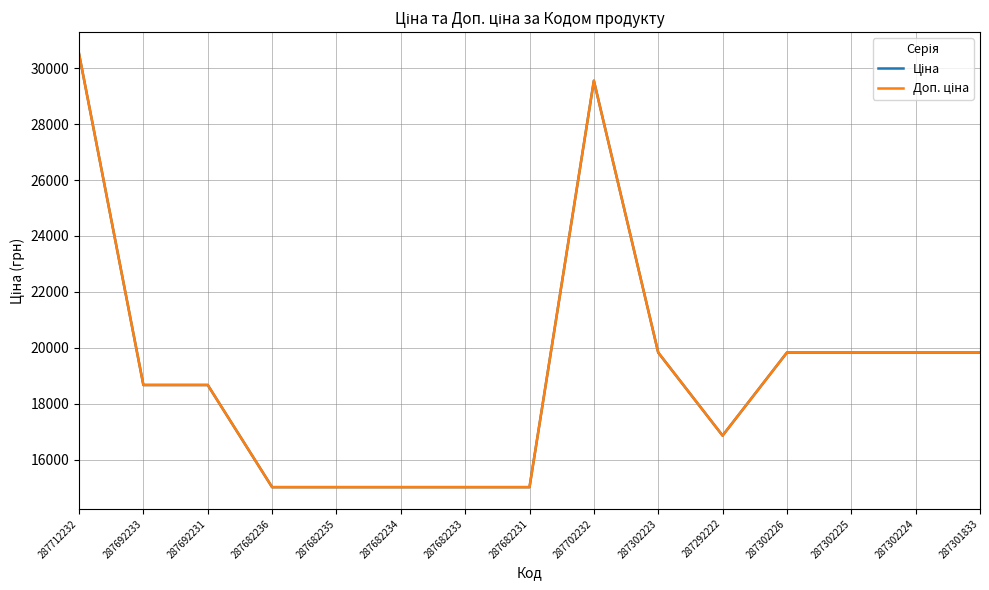

What is the label of the 7th point from the right?

287702232